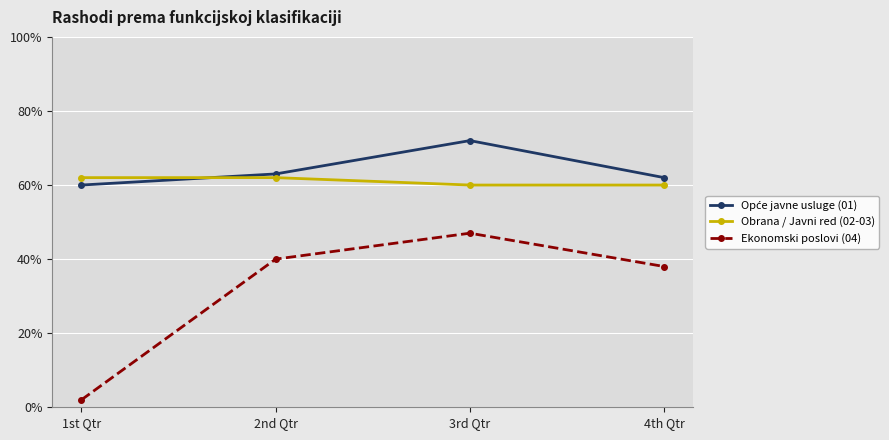

At which category does Opće javne usluge (01) reach its first local peak?

3rd Qtr